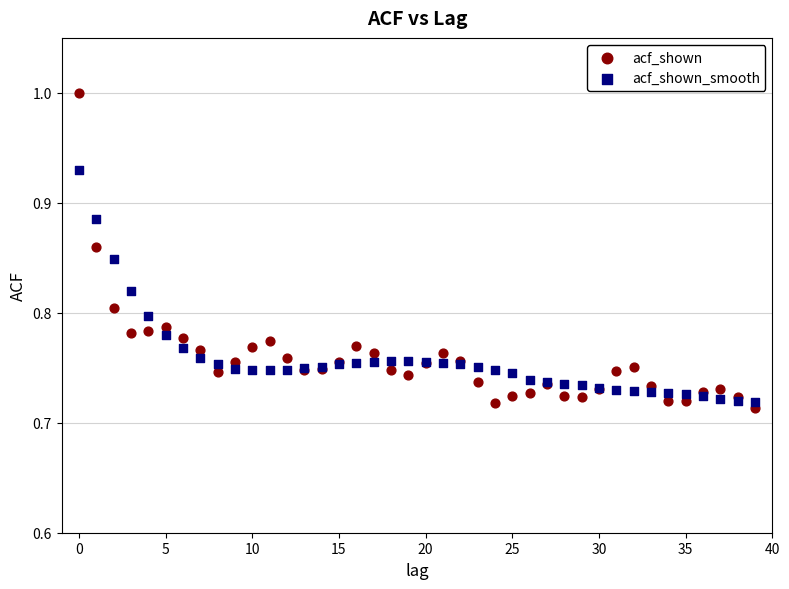

Which series reaches the maximum Y coordinate?

acf_shown